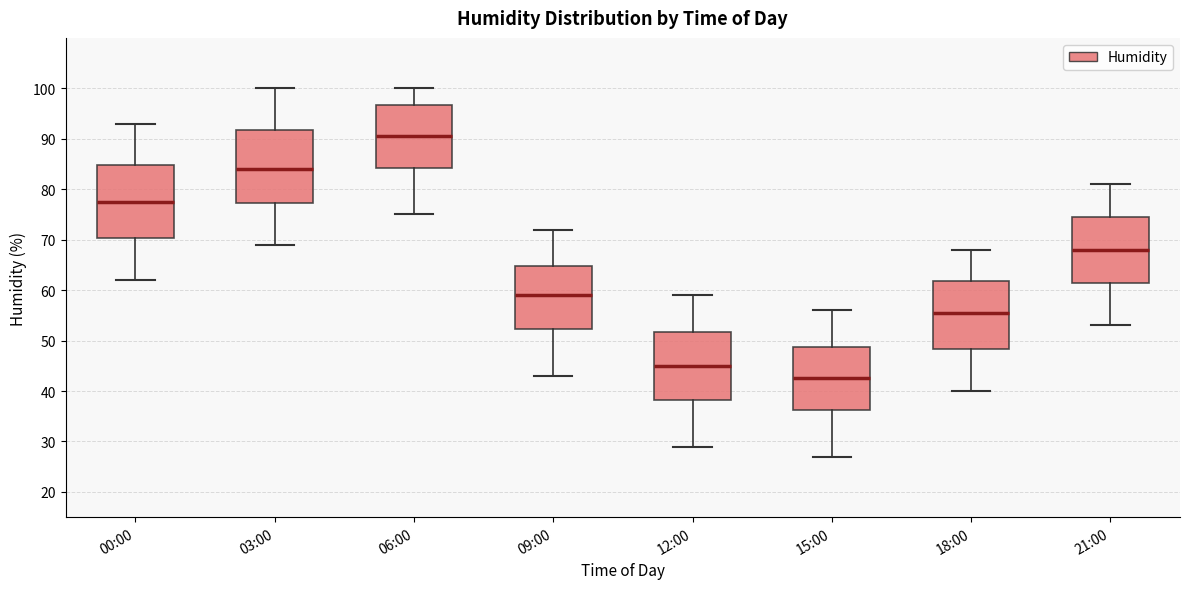

Which box has the lowest median line?

15:00